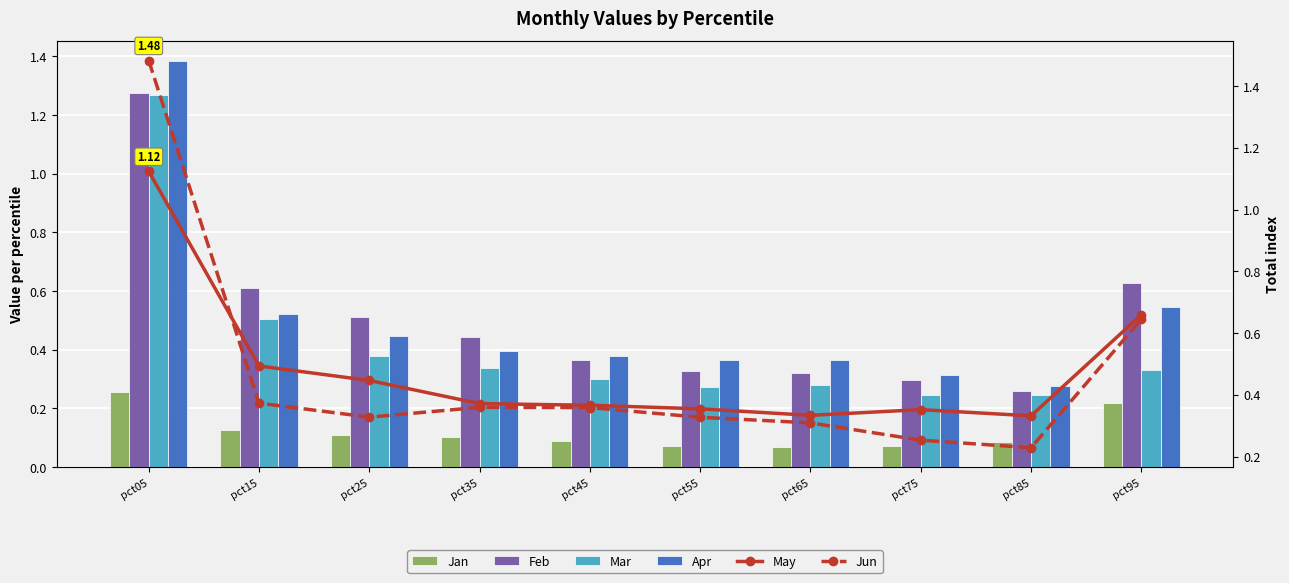

Reading left to right, transcribe all the data shown in this chart.

Jan: 0.3	0.1	0.1	0.1	0.1	0.1	0.1	0.1	0.1	0.2
Feb: 1.3	0.6	0.5	0.4	0.4	0.3	0.3	0.3	0.3	0.6
Mar: 1.3	0.5	0.4	0.3	0.3	0.3	0.3	0.2	0.2	0.3
Apr: 1.4	0.5	0.4	0.4	0.4	0.4	0.4	0.3	0.3	0.5
May: 1.1	0.5	0.4	0.4	0.4	0.4	0.3	0.4	0.3	0.7
Jun: 1.5	0.4	0.3	0.4	0.4	0.3	0.3	0.3	0.2	0.6